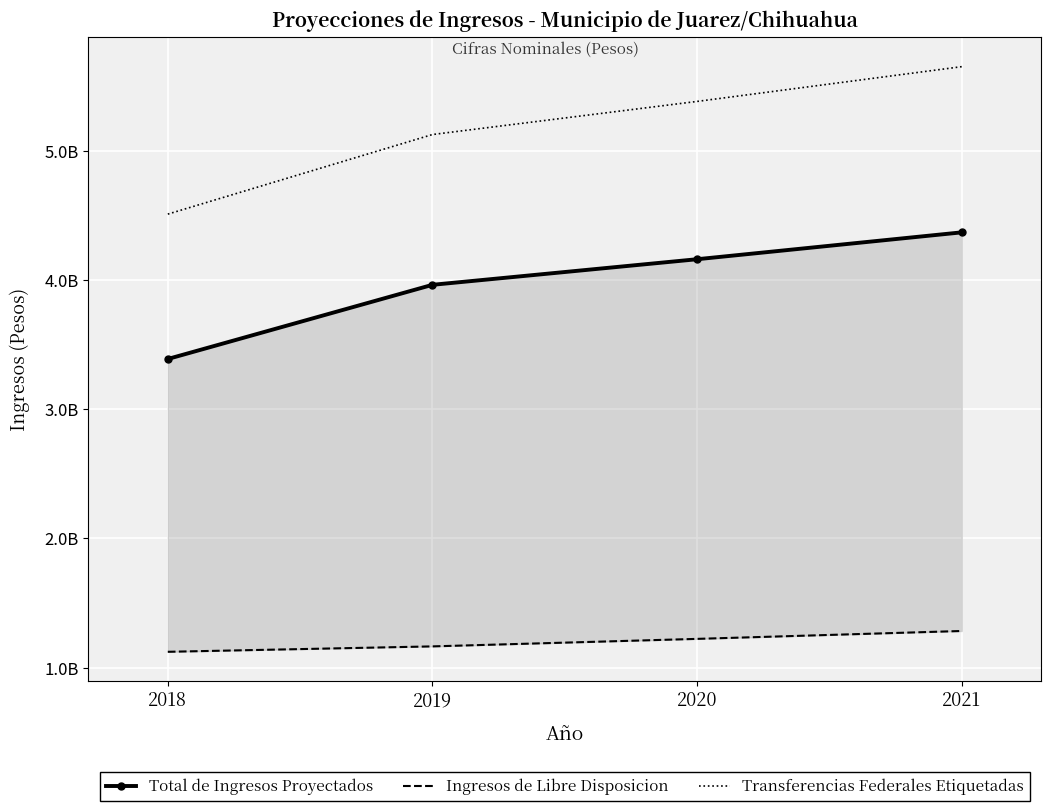

At which category does the chart reach its peak across all series?

2021